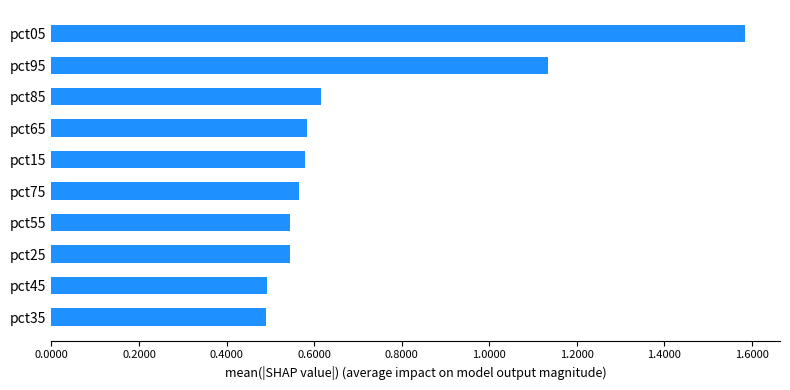

How many values are between 0 and 1?

8